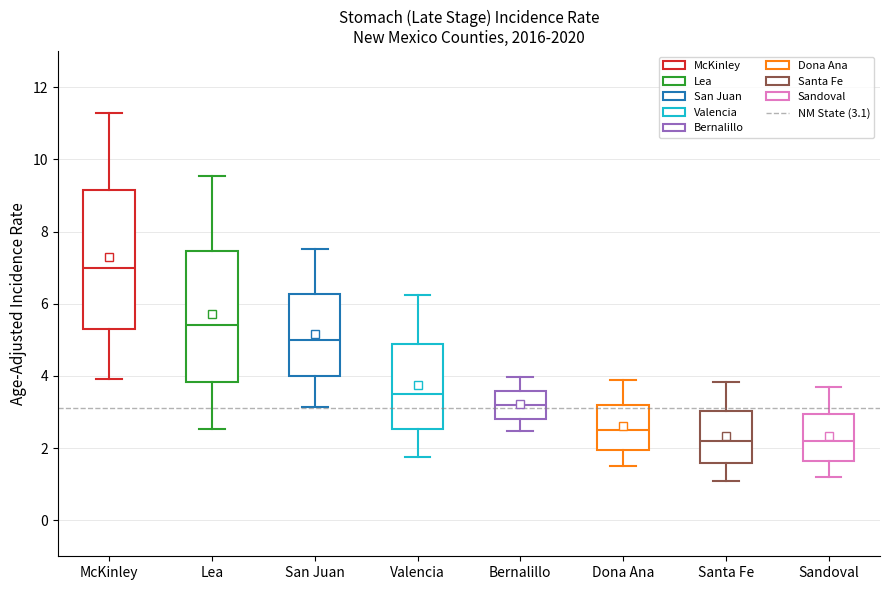

Reading left to right, transcribe this box plot: for each box, give where its median line is, the range the box spans, and where its two whiskers end, as read against the y-axis. The values are not printed on the chart, so give them approximately, as read against the axis.

McKinley: median 7.0, box 5.4 to 9.2, whiskers 4.0 to 11.2
Lea: median 5.4, box 3.8 to 7.4, whiskers 2.6 to 9.6
San Juan: median 5.0, box 4.0 to 6.2, whiskers 3.2 to 7.6
Valencia: median 3.6, box 2.6 to 4.8, whiskers 1.8 to 6.2
Bernalillo: median 3.2, box 2.8 to 3.6, whiskers 2.4 to 4.0
Dona Ana: median 2.6, box 2.0 to 3.2, whiskers 1.6 to 3.8
Santa Fe: median 2.2, box 1.6 to 3.0, whiskers 1.0 to 3.8
Sandoval: median 2.2, box 1.6 to 3.0, whiskers 1.2 to 3.8